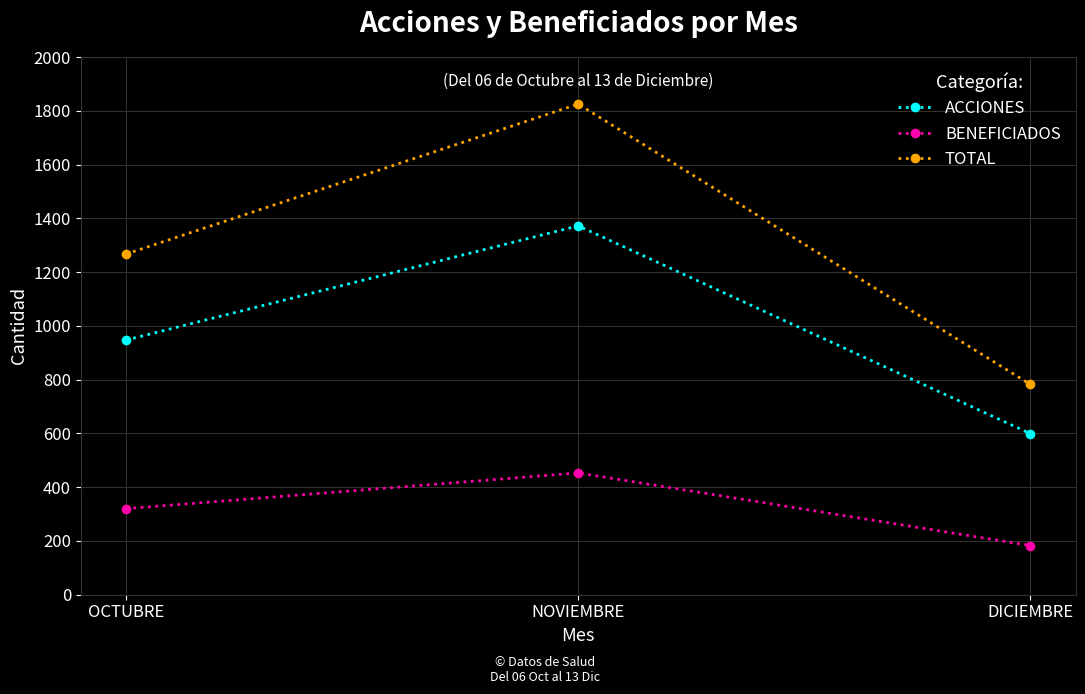

List the series in order of their peak value, highest first.

TOTAL, ACCIONES, BENEFICIADOS